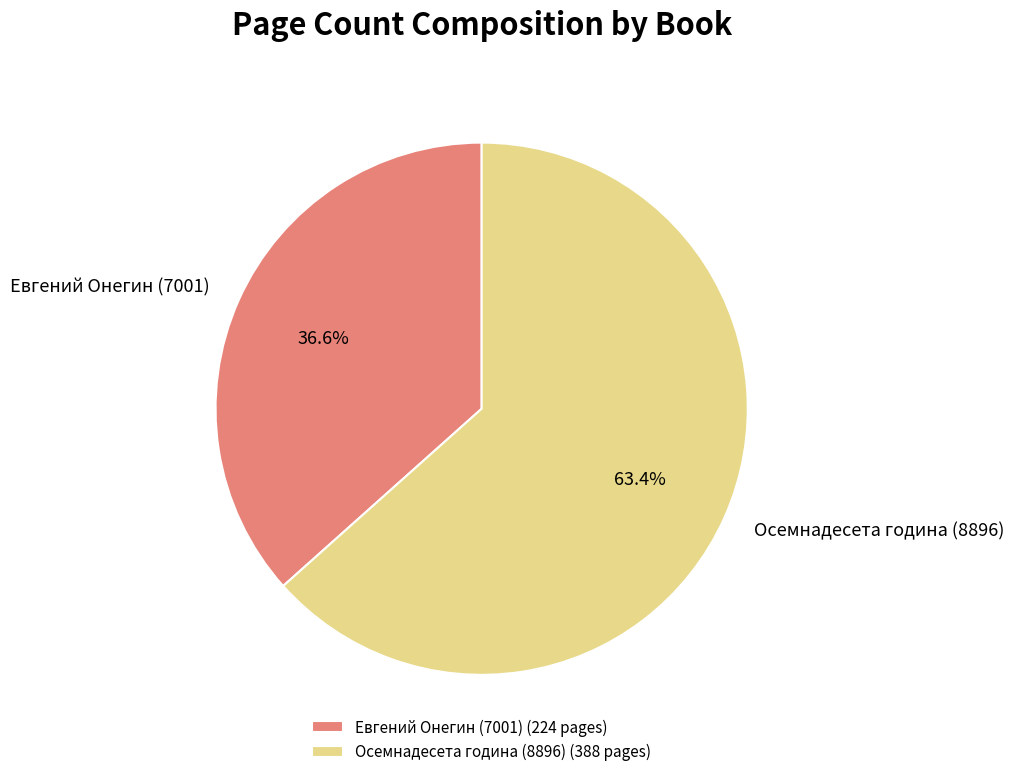

To the nearest percent, what is the average slice percentage?

50%